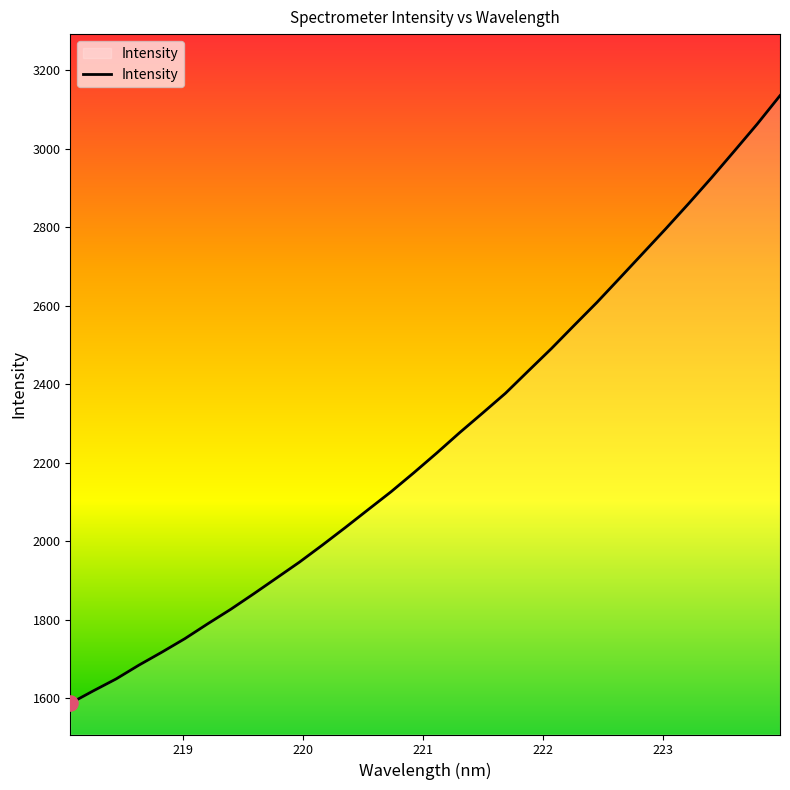

What is the maximum value shown in the chart?

3135.8